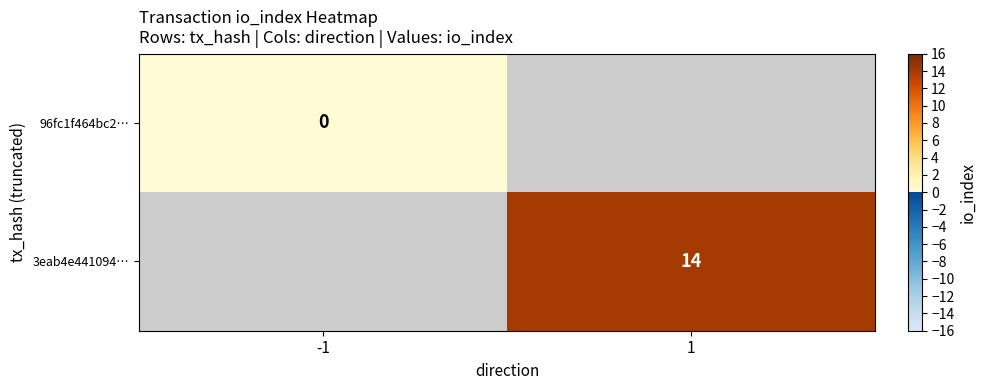

True or false: 3eab4e441094… has a value of 14 at 1.

True